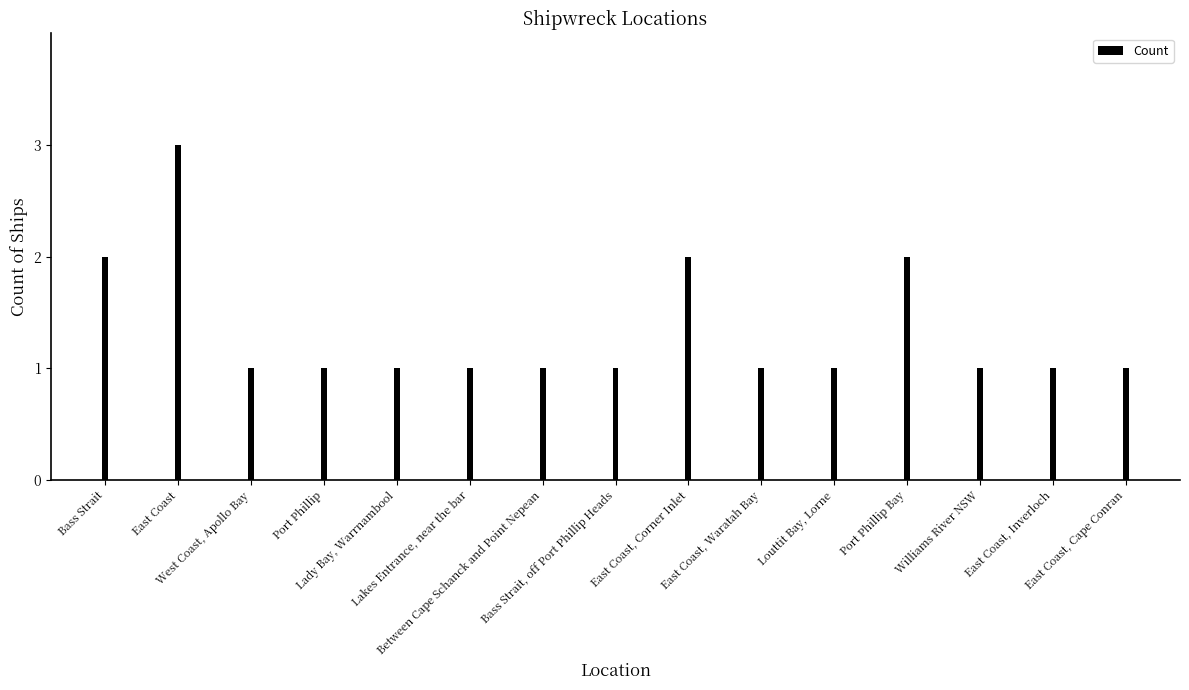

What is the sum of the values at Port Phillip Bay and Between Cape Schanck and Point Nepean?

3